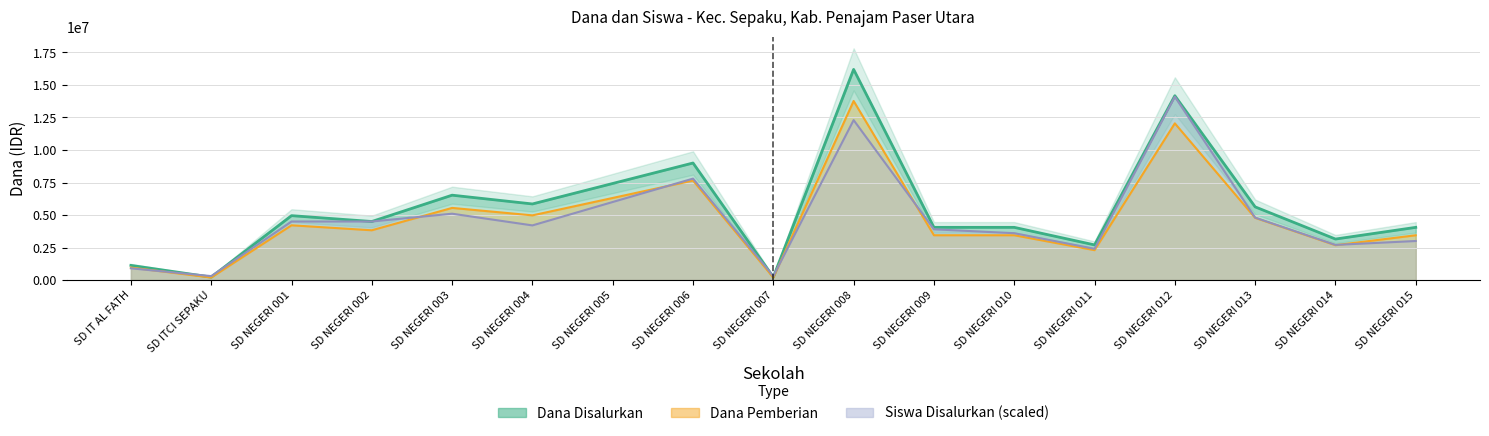

Between which two adjacent categories do Siswa Disalurkan and Dana Disalurkan first intersect?

SD IT AL FATH and SD ITCI SEPAKU